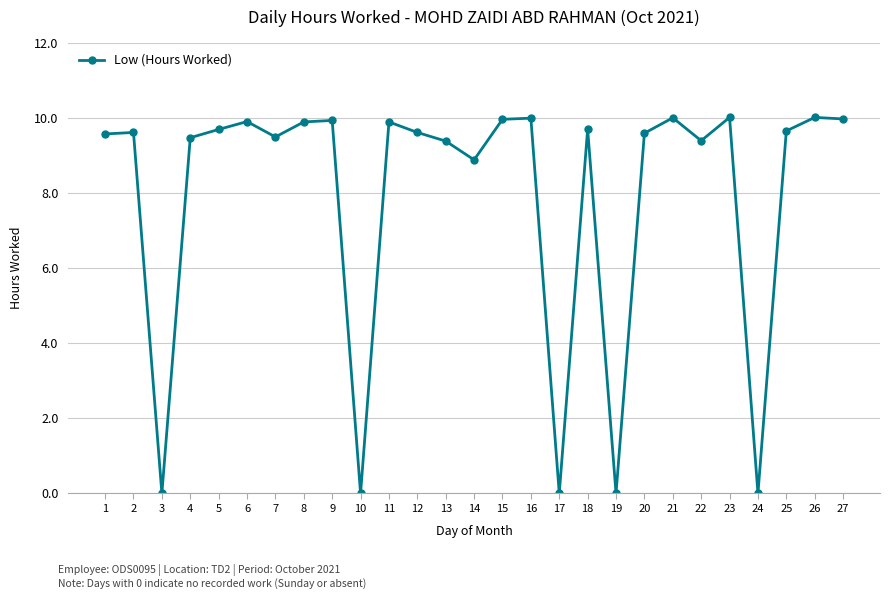

The chart shows a value of 16.4 at 18. True or false?

False